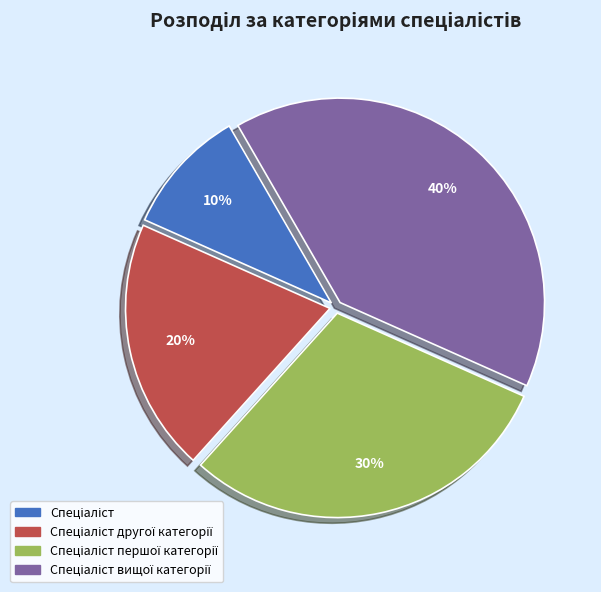

How many segments does this pie chart have?

4